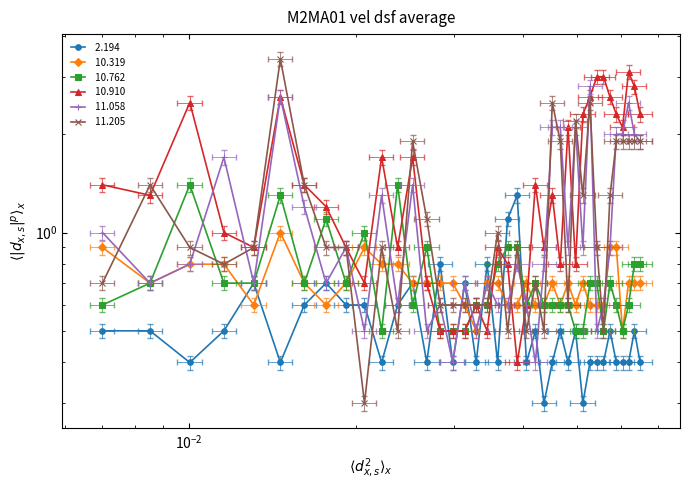

What is the spread (max minus min) of values at 2008/08/25 00:40?

0.3